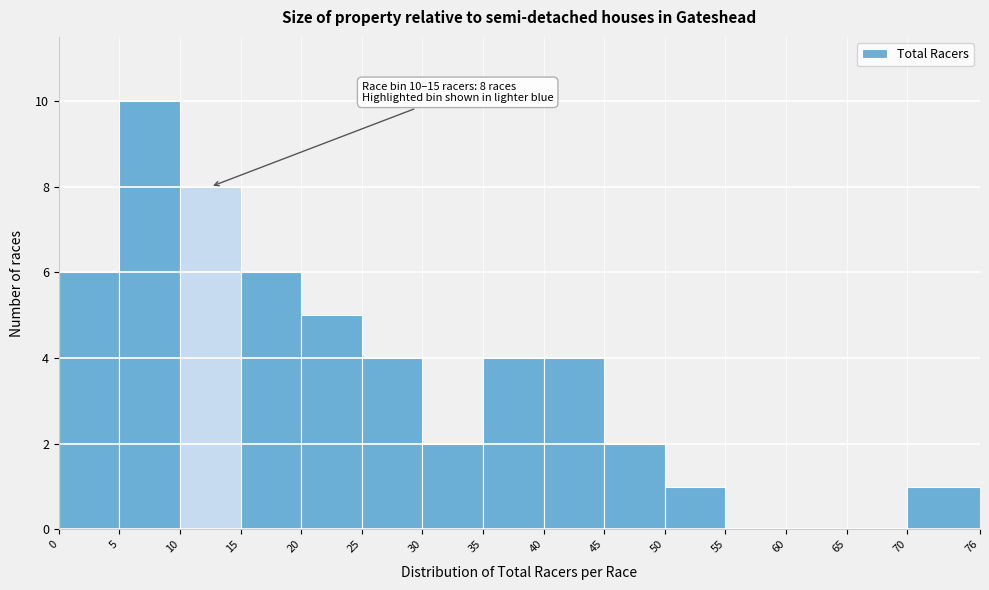

Over which range of the x-axis is the bar tallest?

5 to 10